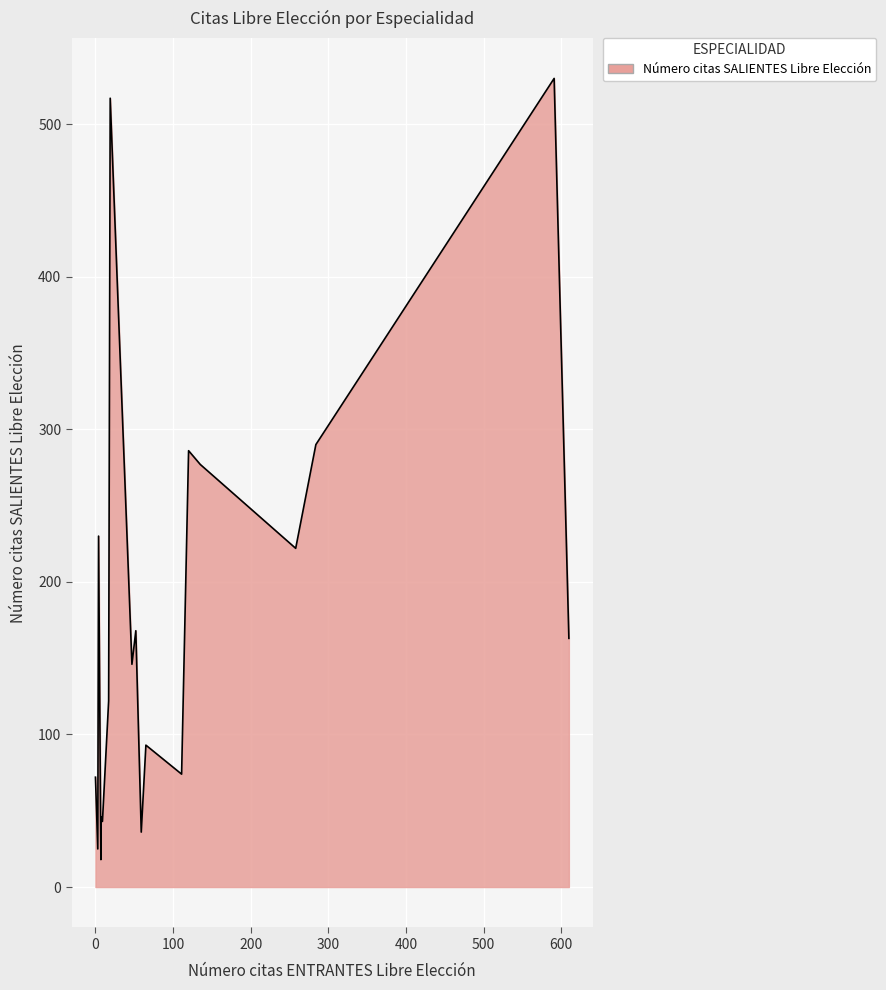

What is the label of the 9th point from the left?

Nefrología